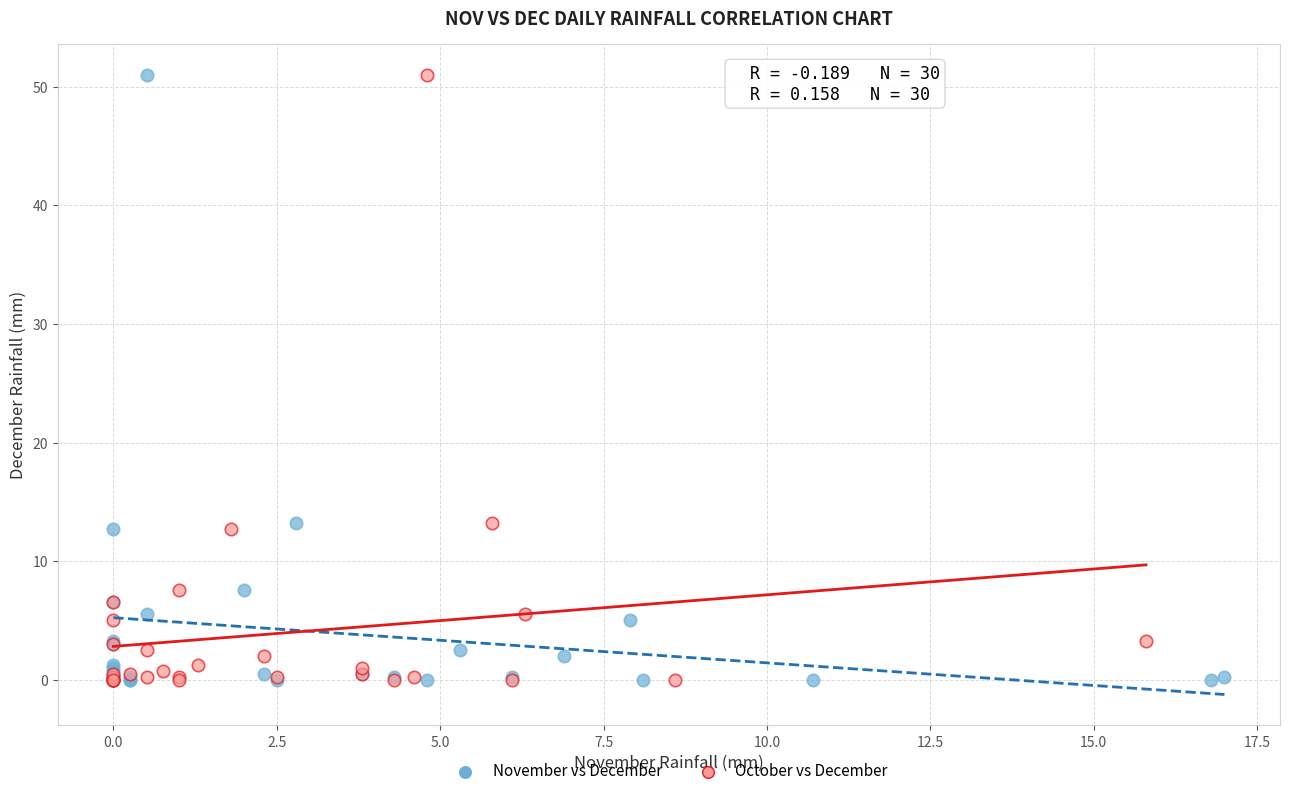

What are all the series names shown in the legend?

November vs December, October vs December